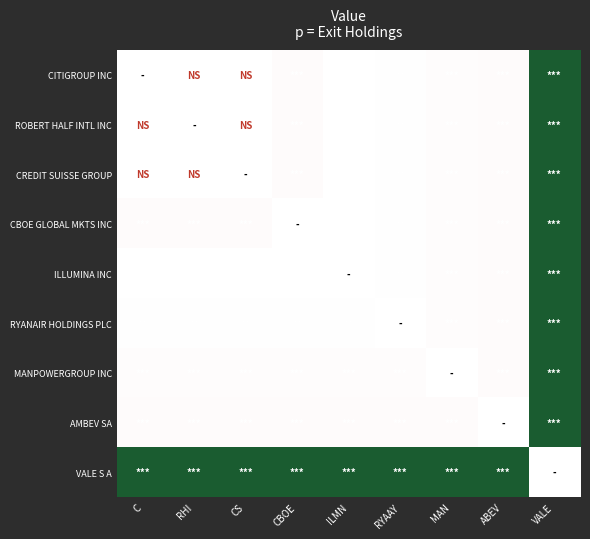

What is the difference between the highest and lowest values at RHI?

16288916